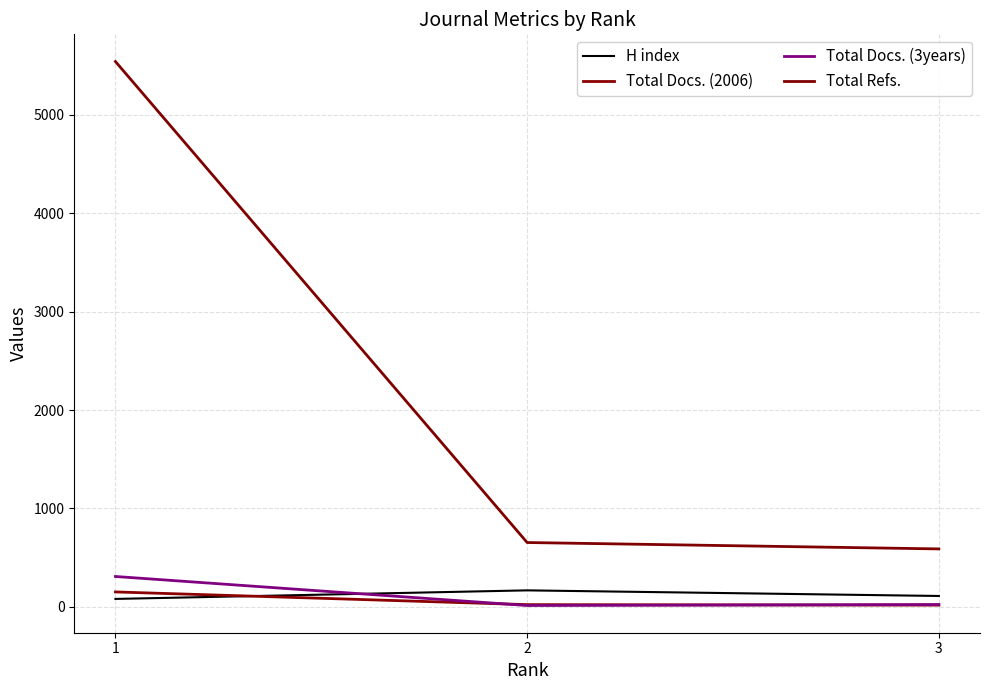

Does the chart display data point markers on the line(s)?

No